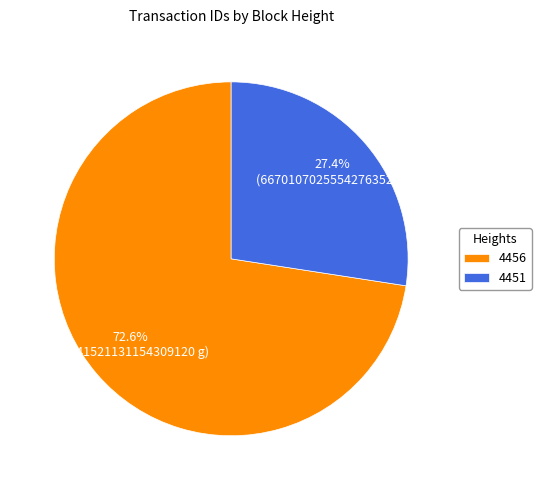

Approximately how many times larger is the value at 4456 compared to 4451?

2.6